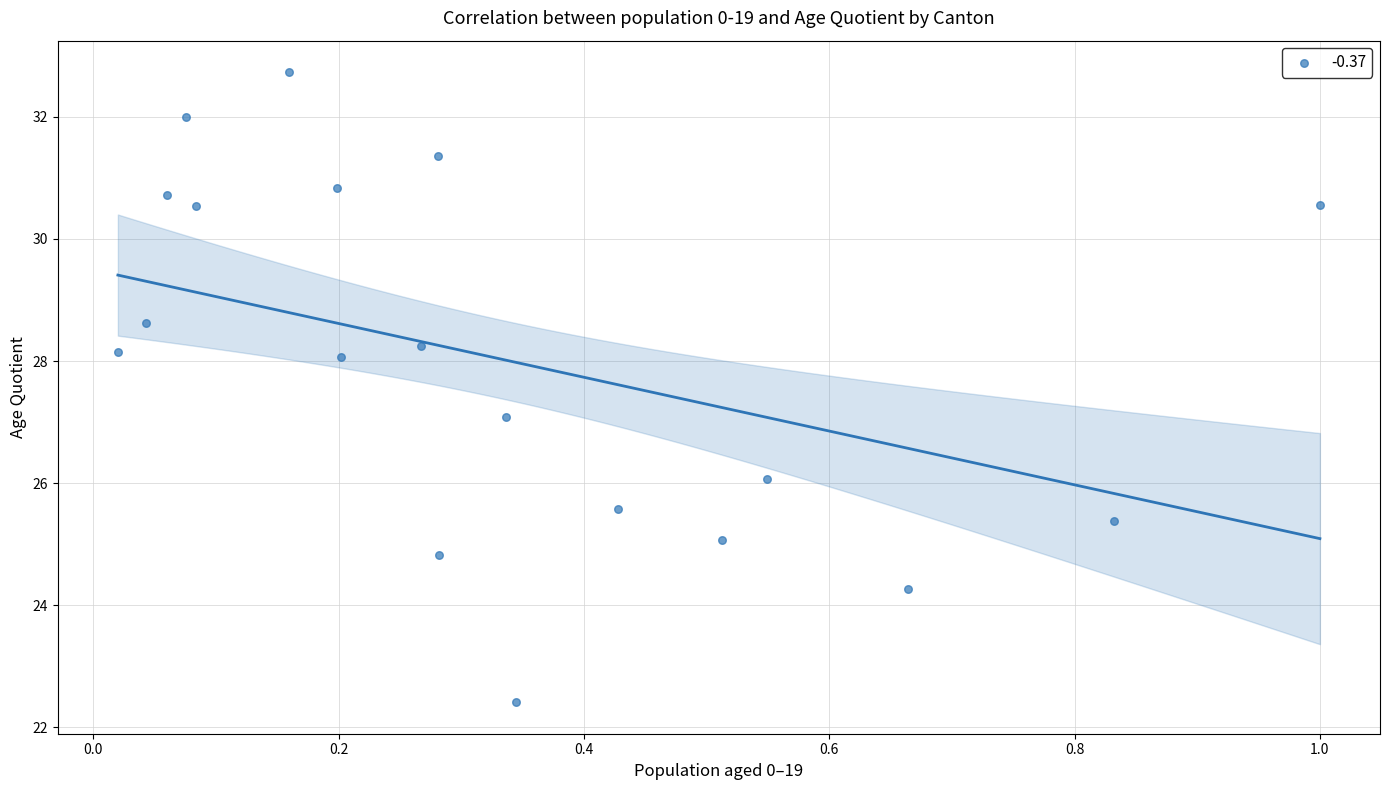

What is the range of X values (max minus min)?

1.0